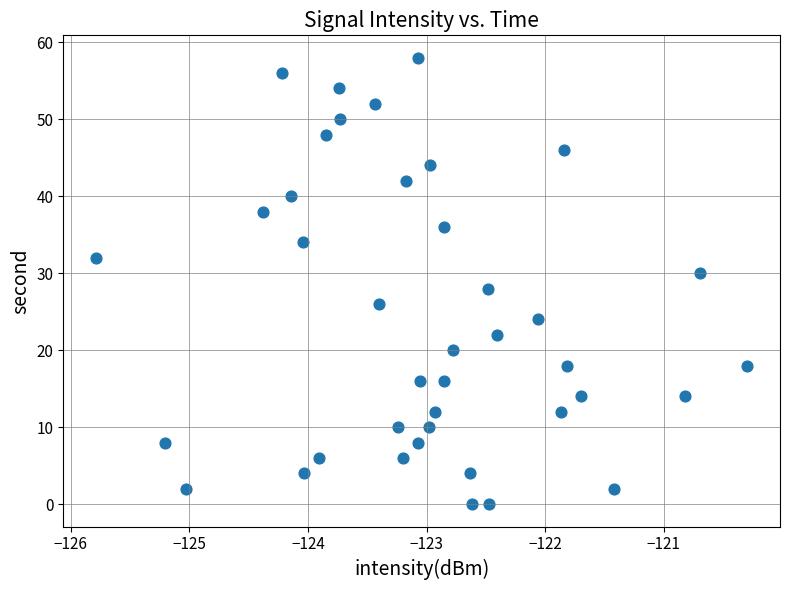

What is the range of Y values (max minus min)?

58